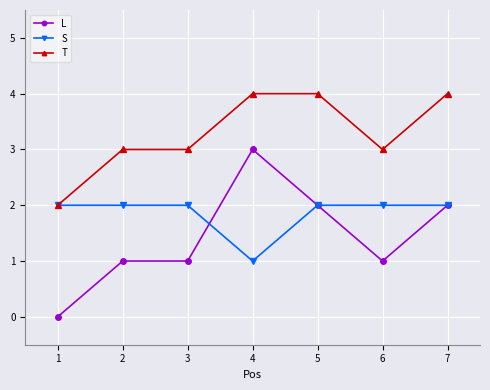

What is the average value of the T series?

3